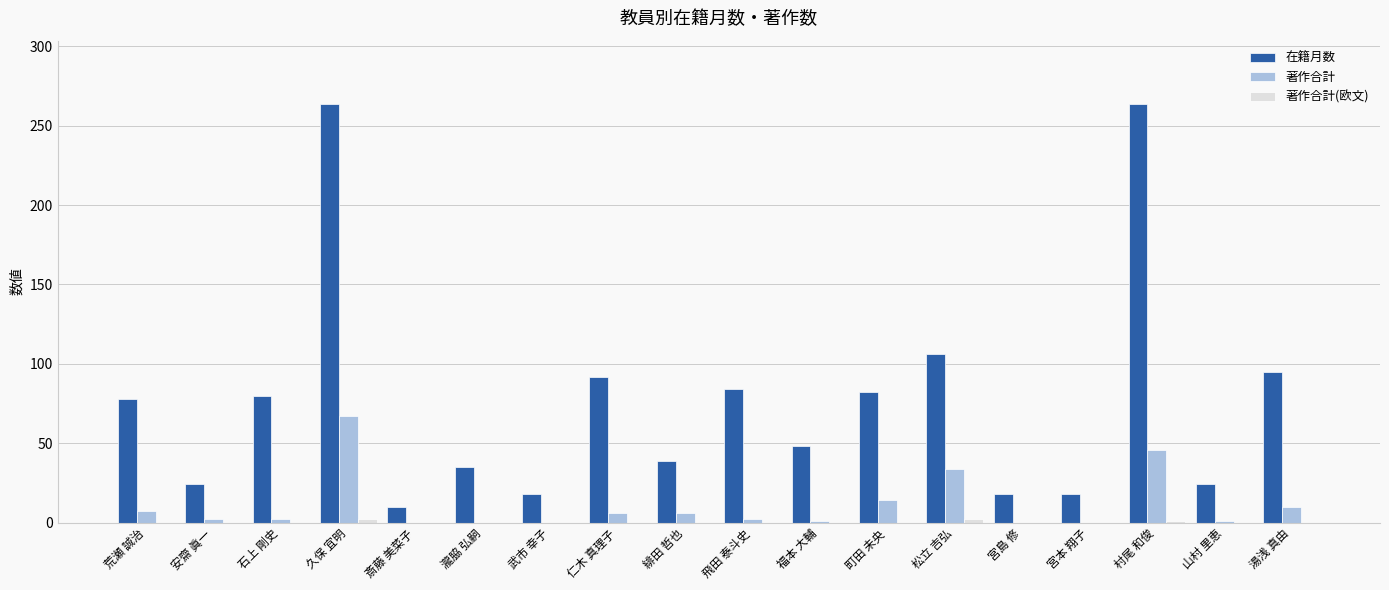

What is the maximum value for 著作合計?

67